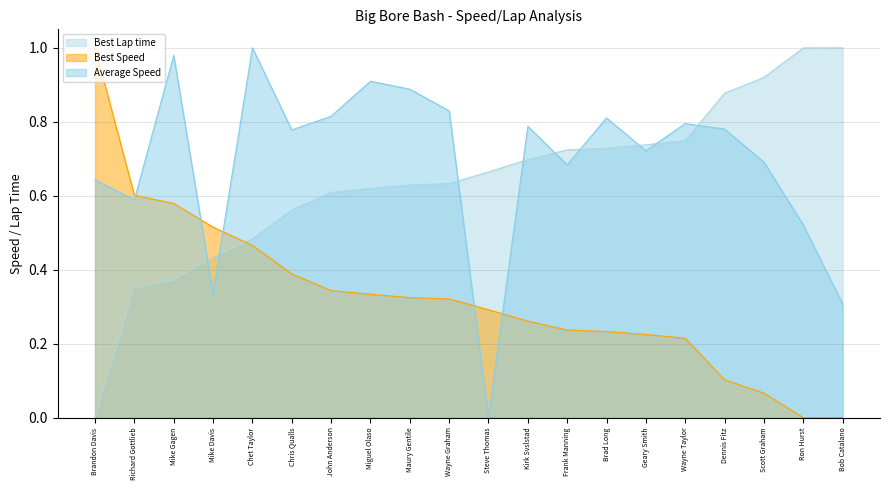

Does the chart have visible grid lines?

Yes